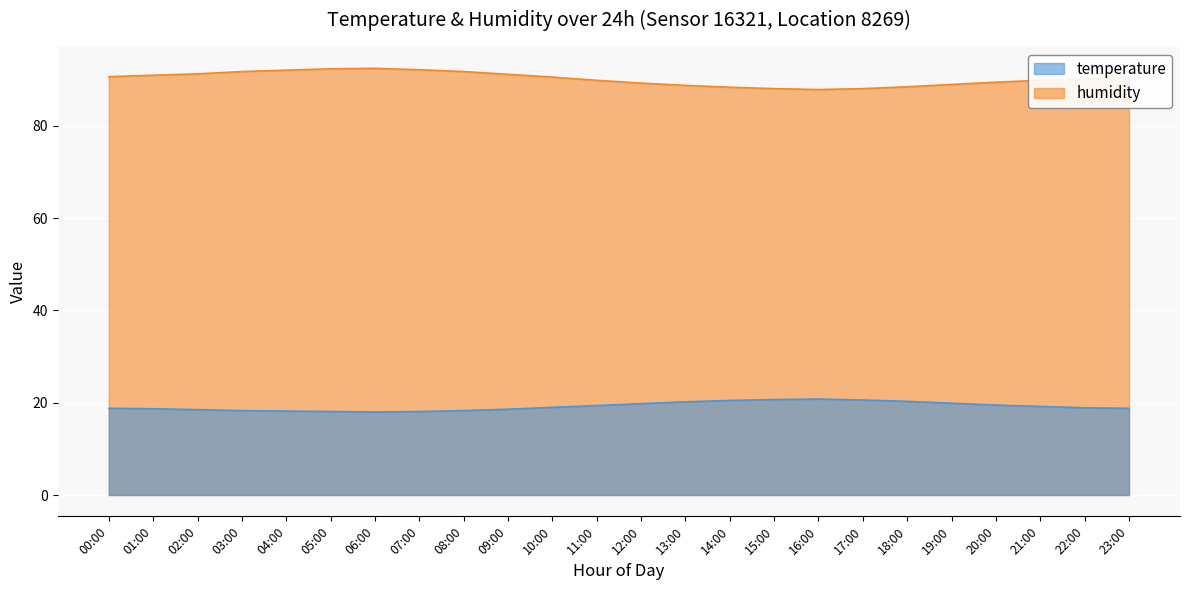

True or false: humidity has a value of 92.4 at 05:00.

True